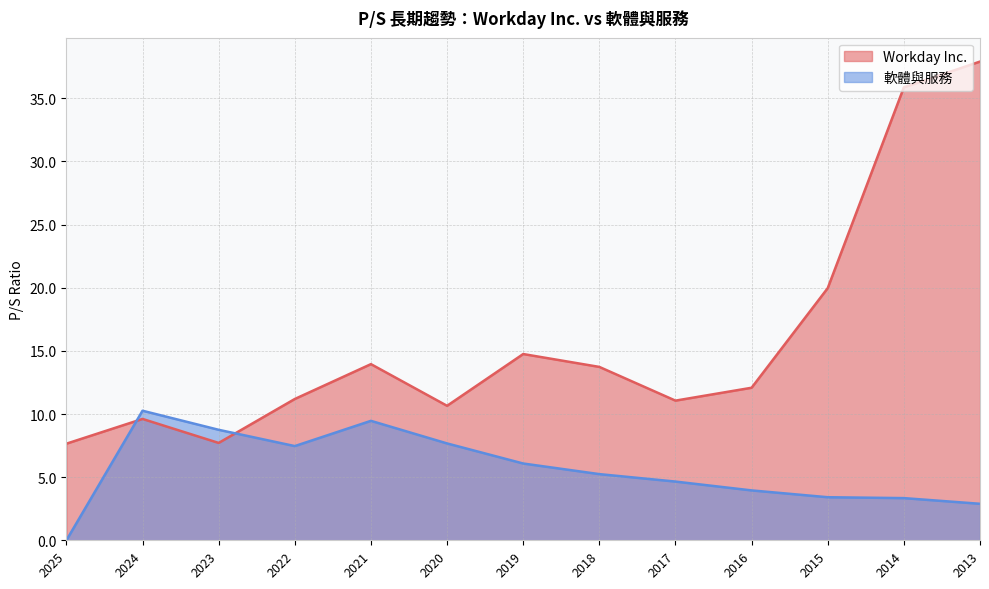

Rank the series by their average value, from lowest to highest.

軟體與服務, Workday Inc.